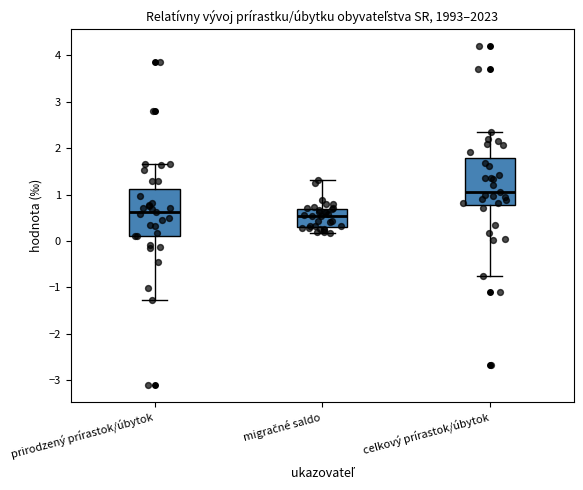

Which box has the highest median line?

celkový prírastok/úbytok